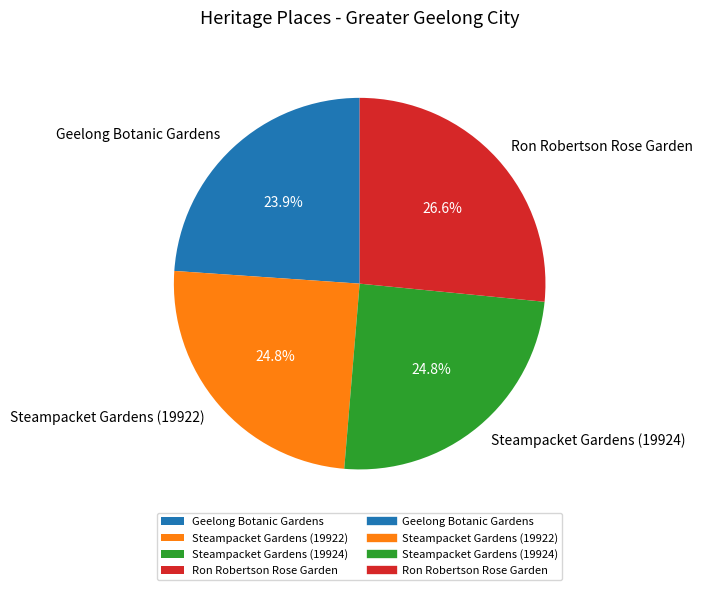

What is the total percentage of Geelong Botanic Gardens and Steampacket Gardens (19924)?

48.7%